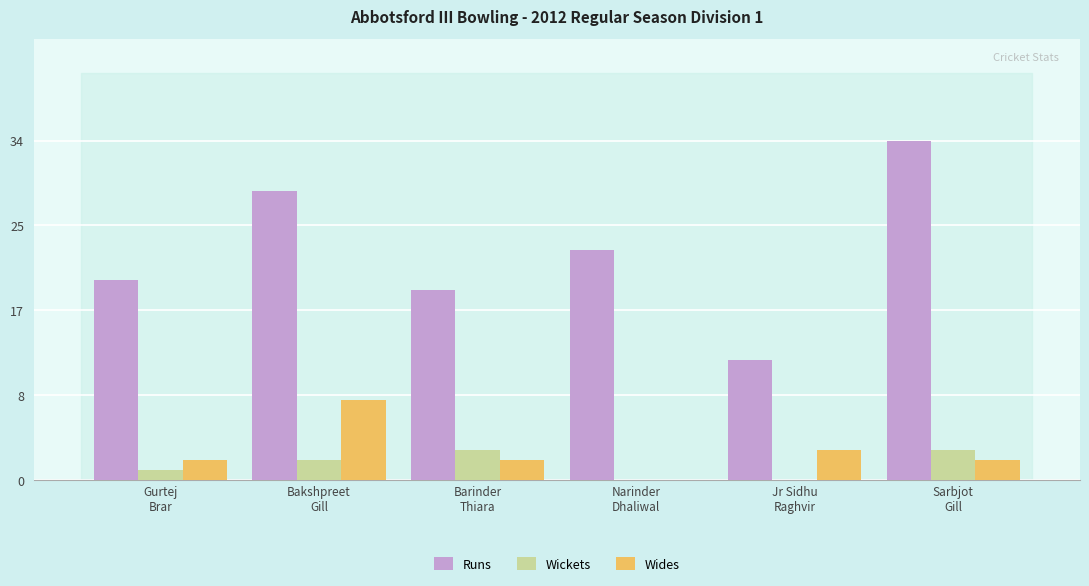

Reading left to right, what are all the values shown in this chart?

Runs: Gurtej
Brar=20	Bakshpreet
Gill=29	Barinder
Thiara=19	Narinder
Dhaliwal=23	Jr Sidhu
Raghvir=12	Sarbjot
Gill=34
Wickets: Gurtej
Brar=1	Bakshpreet
Gill=2	Barinder
Thiara=3	Narinder
Dhaliwal=0	Jr Sidhu
Raghvir=0	Sarbjot
Gill=3
Wides: Gurtej
Brar=2	Bakshpreet
Gill=8	Barinder
Thiara=2	Narinder
Dhaliwal=0	Jr Sidhu
Raghvir=3	Sarbjot
Gill=2